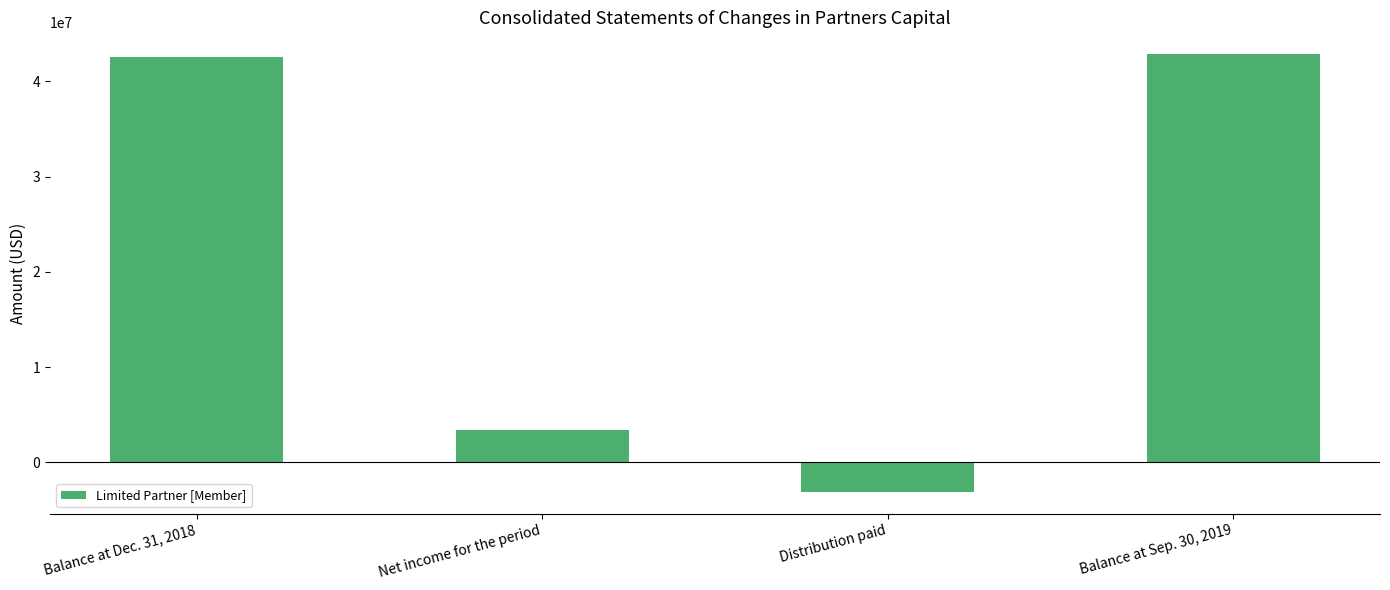

What is the label of the 4th bar from the right?

Balance at Dec. 31, 2018